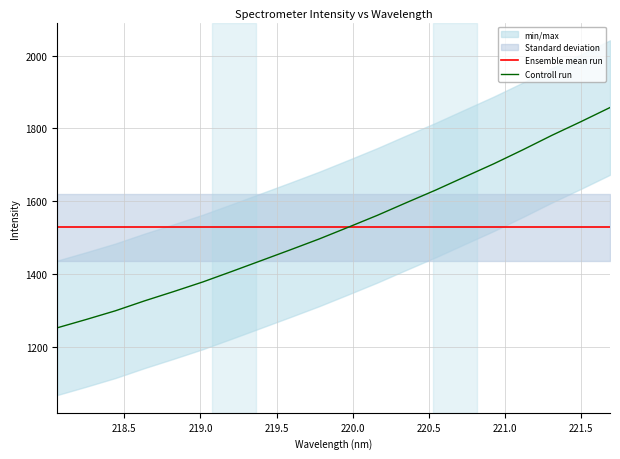

What is the maximum value for Ensemble mean run?

1529.0